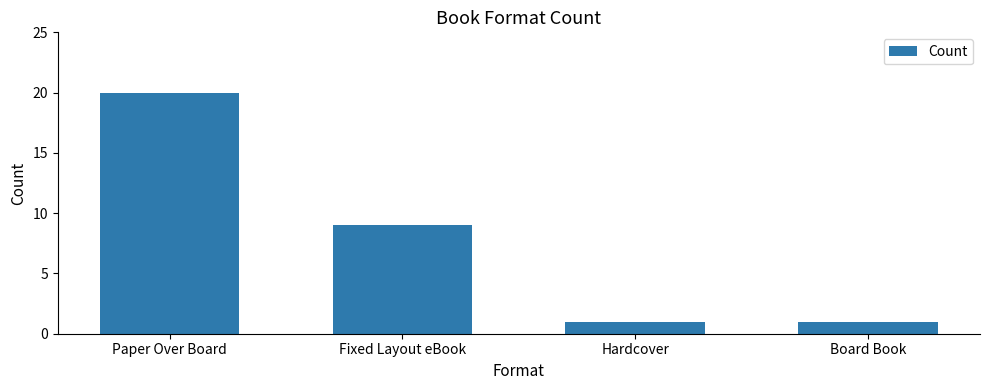

The value at Board Book is 1. True or false?

True